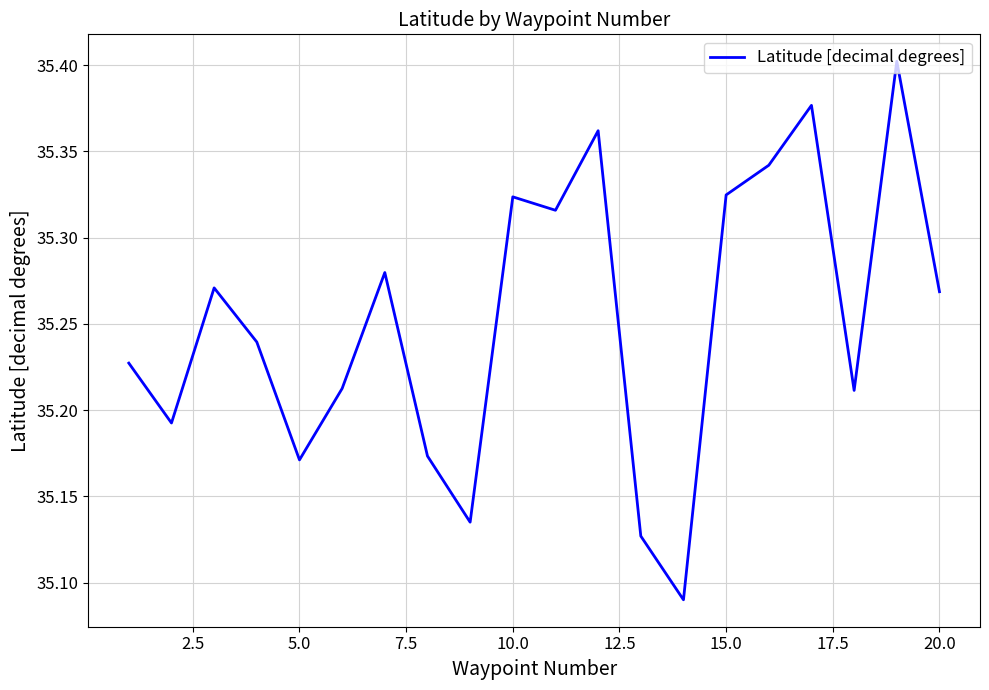

What is the average value?

35.3